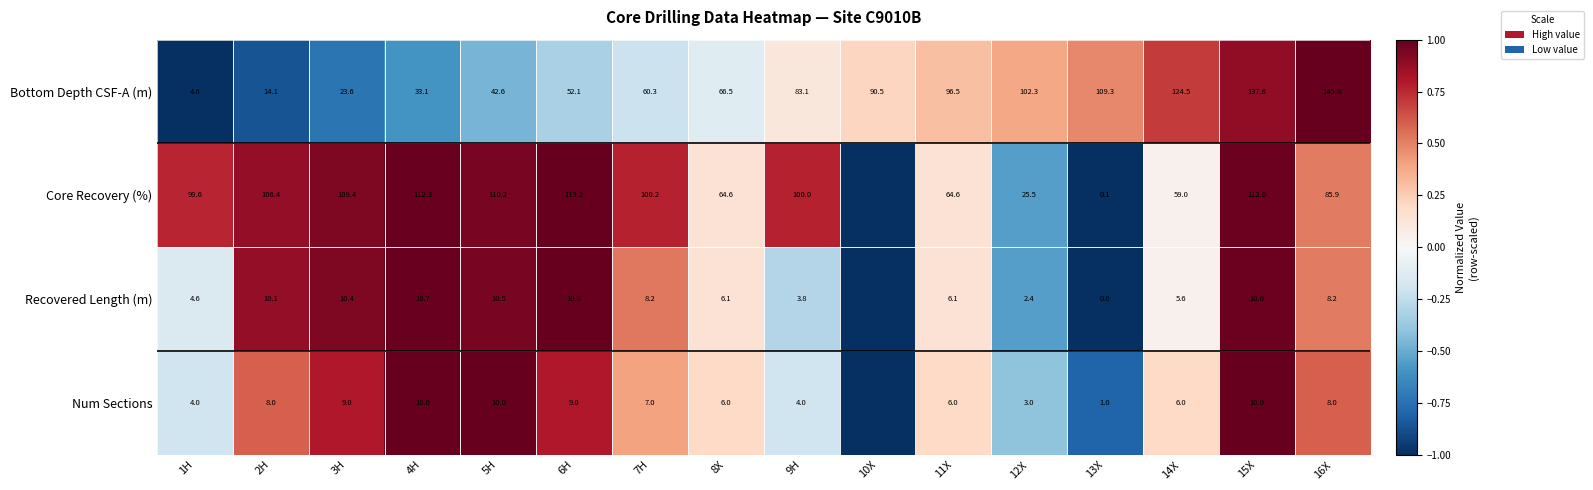

Is the value of Recovered Length (m) at 7H greater than the value of Num Sections at 8X?

Yes